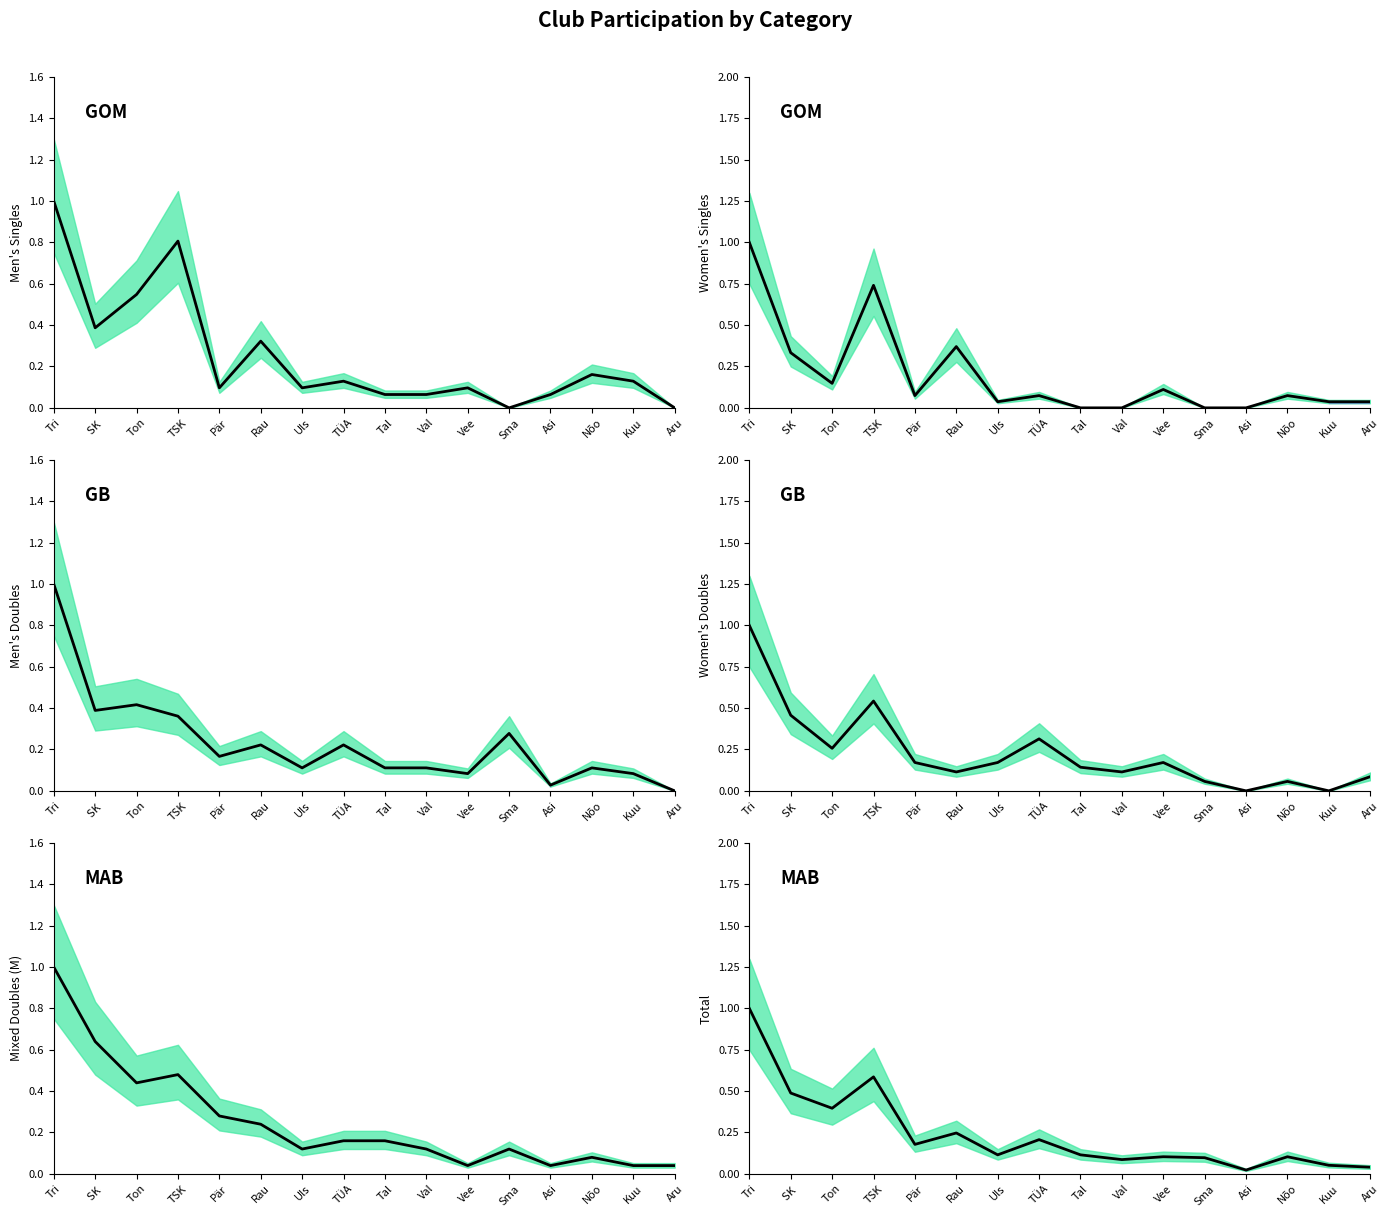

Reading right to left, list all the values displayed in this chart.

MS: Aru=0.0	Kuu=0.1	Nõo=0.2	Asi=0.1	Sma=0.0	Vee=0.1	Val=0.1	Tal=0.1	TÜA=0.1	Uls=0.1	Rau=0.3	Pär=0.1	TSK=0.8	Ton=0.5	SK =0.4	Tri=1.0
WS: Aru=0.0	Kuu=0.0	Nõo=0.1	Asi=0.0	Sma=0.0	Vee=0.1	Val=0.0	Tal=0.0	TÜA=0.1	Uls=0.0	Rau=0.4	Pär=0.1	TSK=0.7	Ton=0.1	SK =0.3	Tri=1.0
MD: Aru=0.0	Kuu=0.1	Nõo=0.1	Asi=0.0	Sma=0.3	Vee=0.1	Val=0.1	Tal=0.1	TÜA=0.2	Uls=0.1	Rau=0.2	Pär=0.2	TSK=0.4	Ton=0.4	SK =0.4	Tri=1.0
WD: Aru=0.1	Kuu=0.0	Nõo=0.1	Asi=0.0	Sma=0.1	Vee=0.2	Val=0.1	Tal=0.1	TÜA=0.3	Uls=0.2	Rau=0.1	Pär=0.2	TSK=0.5	Ton=0.3	SK =0.5	Tri=1.0
XDM: Aru=0.0	Kuu=0.0	Nõo=0.1	Asi=0.0	Sma=0.1	Vee=0.0	Val=0.1	Tal=0.2	TÜA=0.2	Uls=0.1	Rau=0.2	Pär=0.3	TSK=0.5	Ton=0.4	SK =0.6	Tri=1.0
kokku: Aru=0.0	Kuu=0.1	Nõo=0.1	Asi=0.0	Sma=0.1	Vee=0.1	Val=0.1	Tal=0.1	TÜA=0.2	Uls=0.1	Rau=0.2	Pär=0.2	TSK=0.6	Ton=0.4	SK =0.5	Tri=1.0